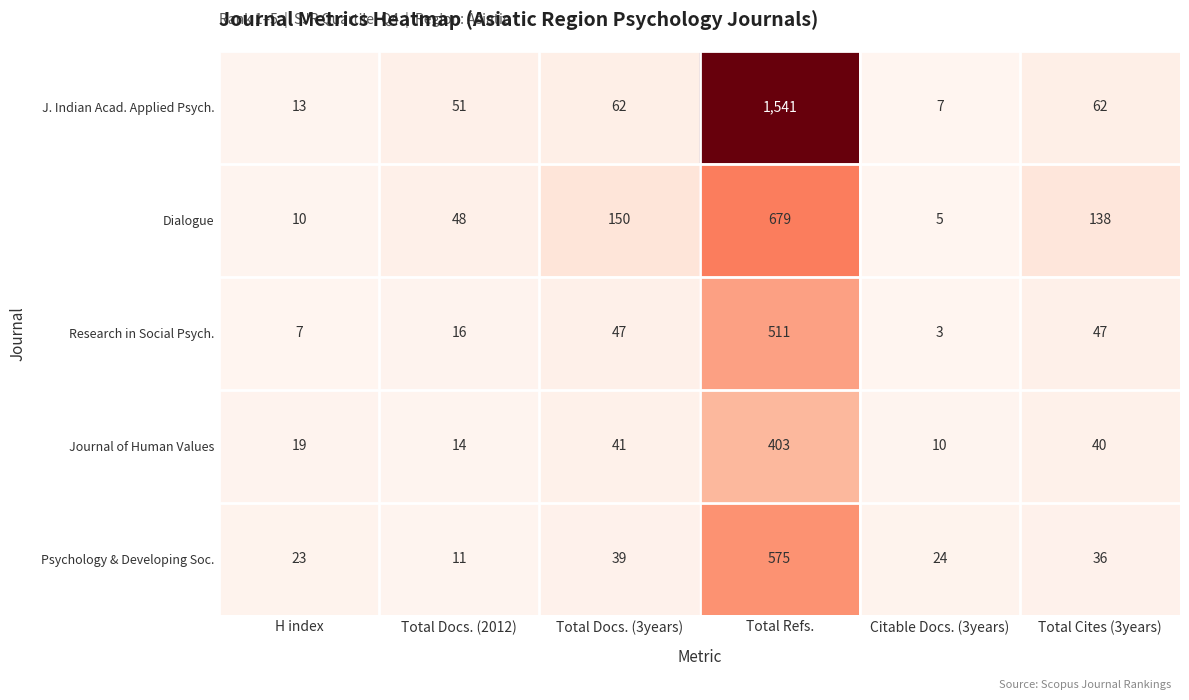

Count the number of categories in the chart.

6